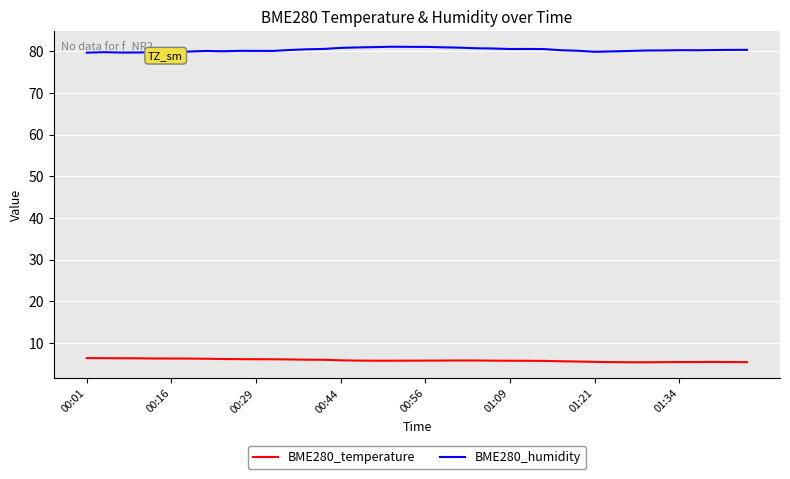

List the series in order of their peak value, lowest first.

BME280_temperature, BME280_humidity